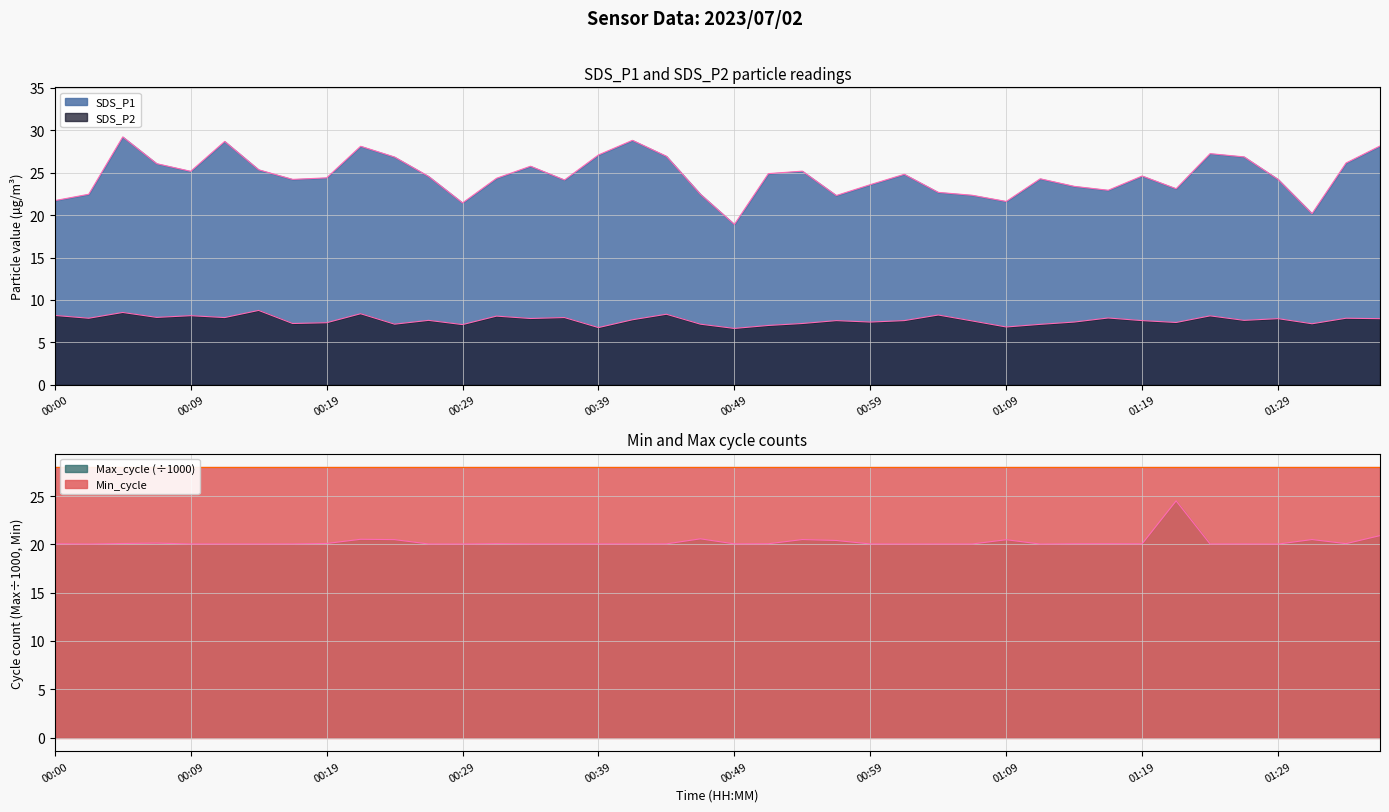

Where is SDS_P1 nearest to the value 24?

00:37